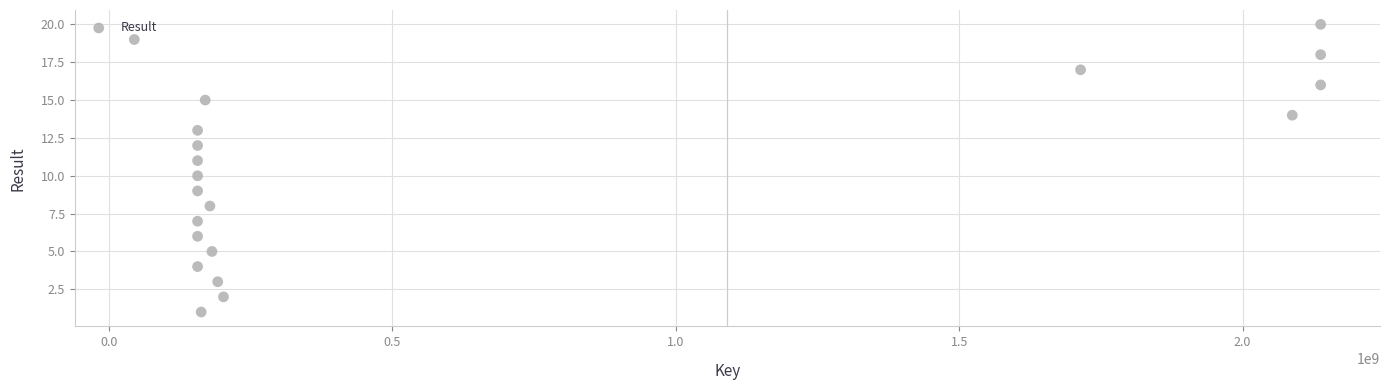

What is the range of Y values (max minus min)?

19